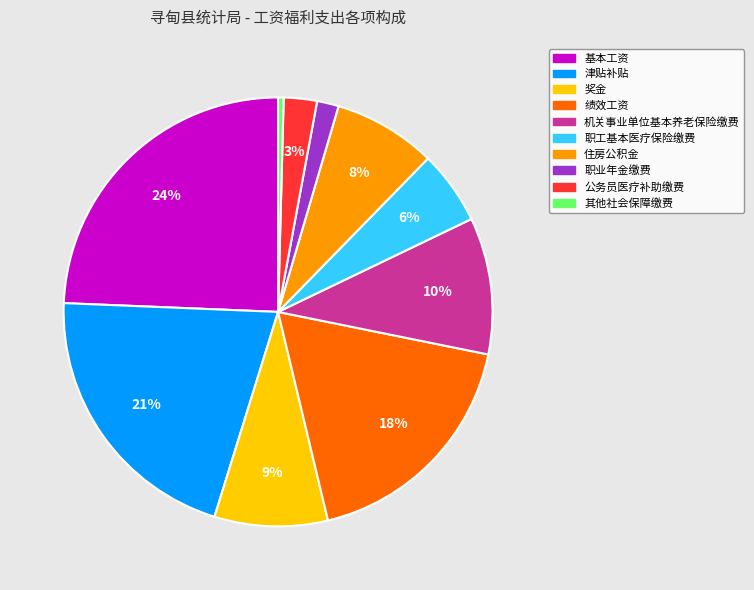

Between 职工基本医疗保险缴费 and 其他社会保障缴费, which is larger?

职工基本医疗保险缴费